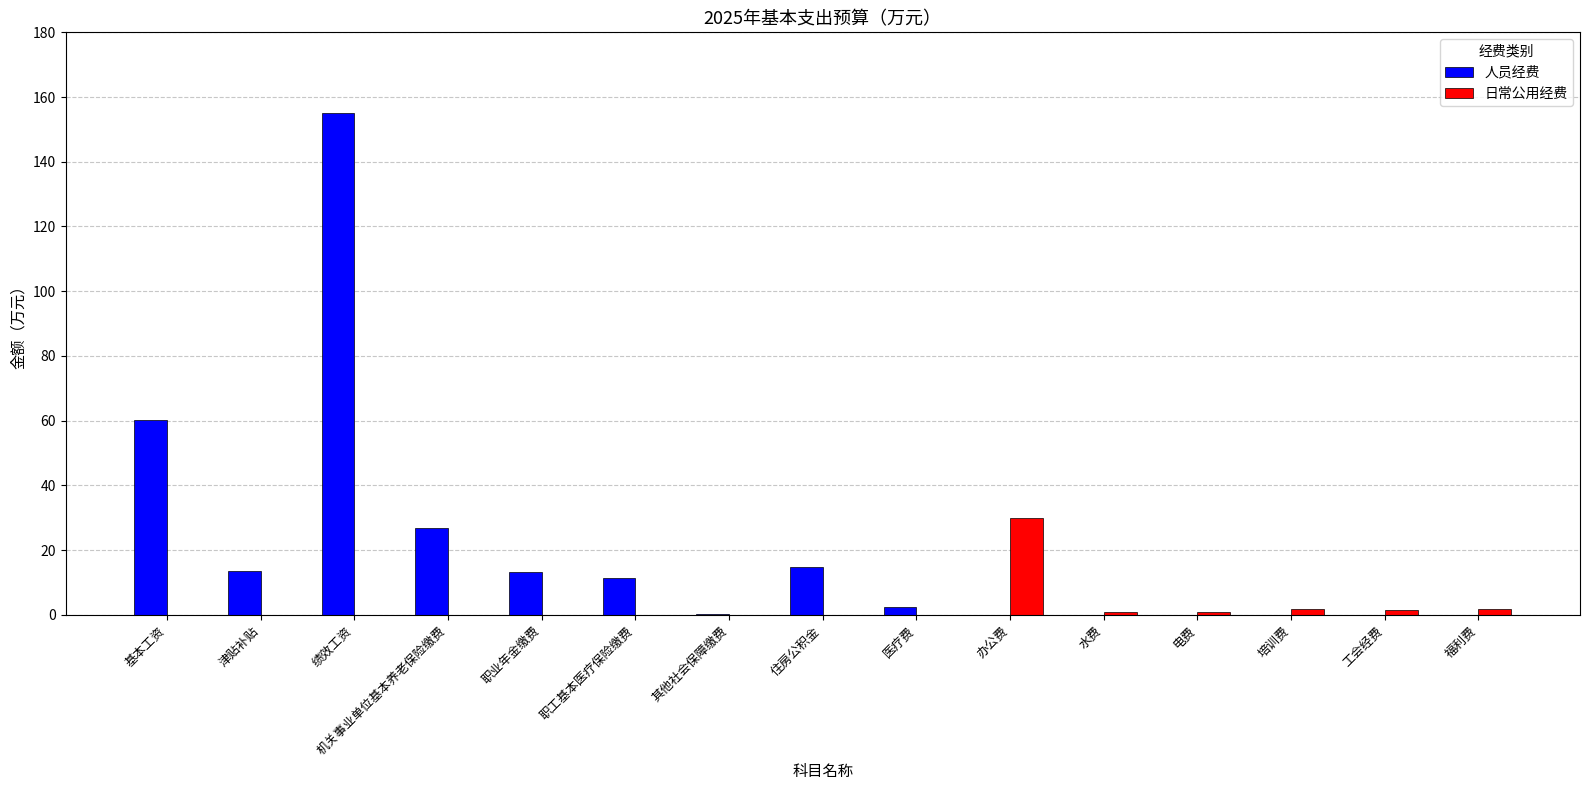

Which series has the largest range (max minus min)?

人员经费